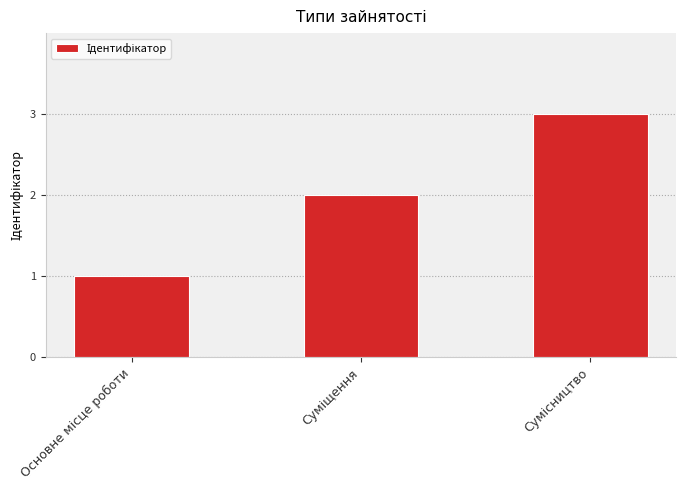

What is the sum of all values?

6